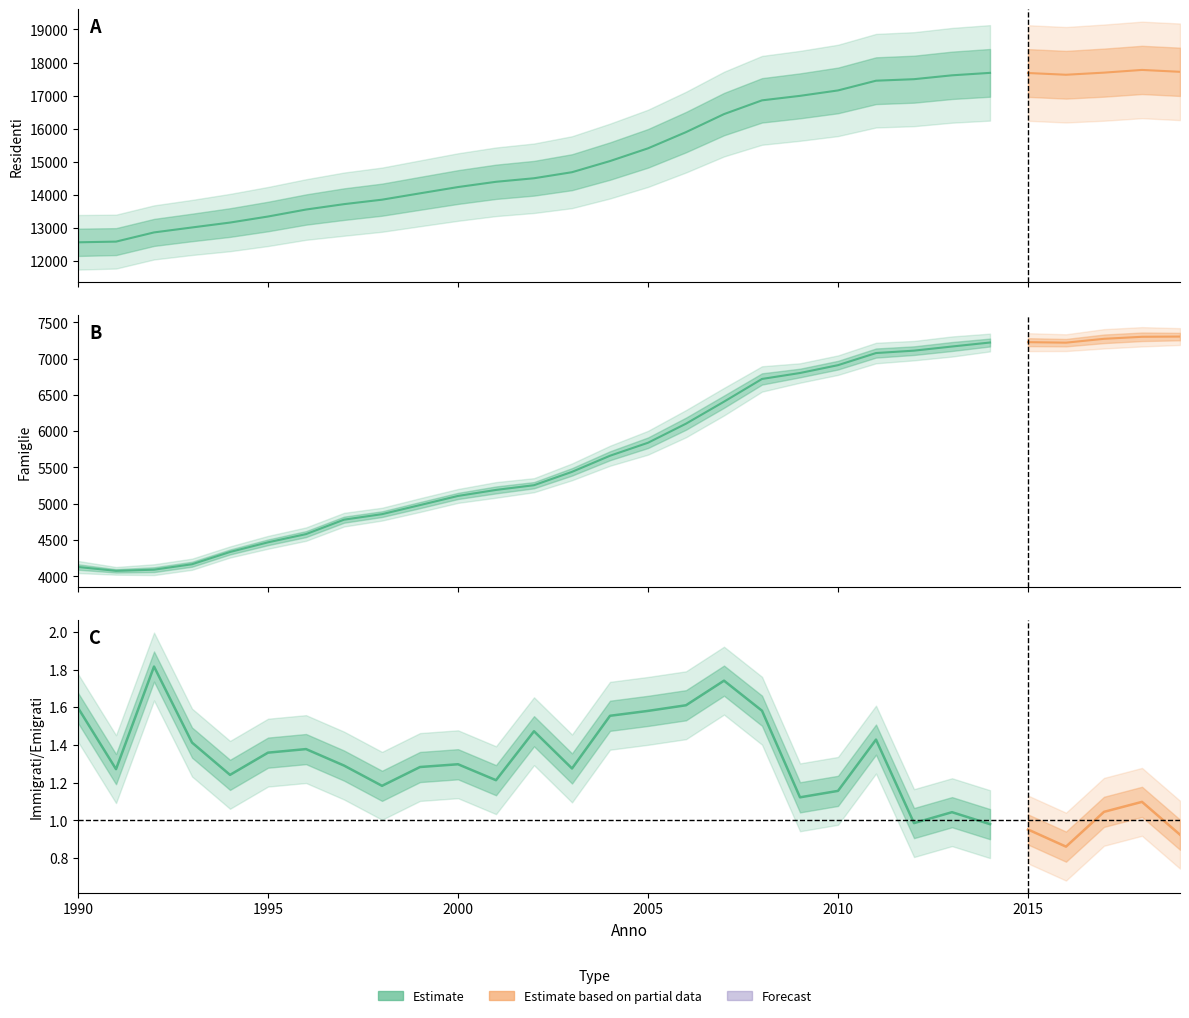

Is it true that Famiglie equals 4128 at 1990?

True